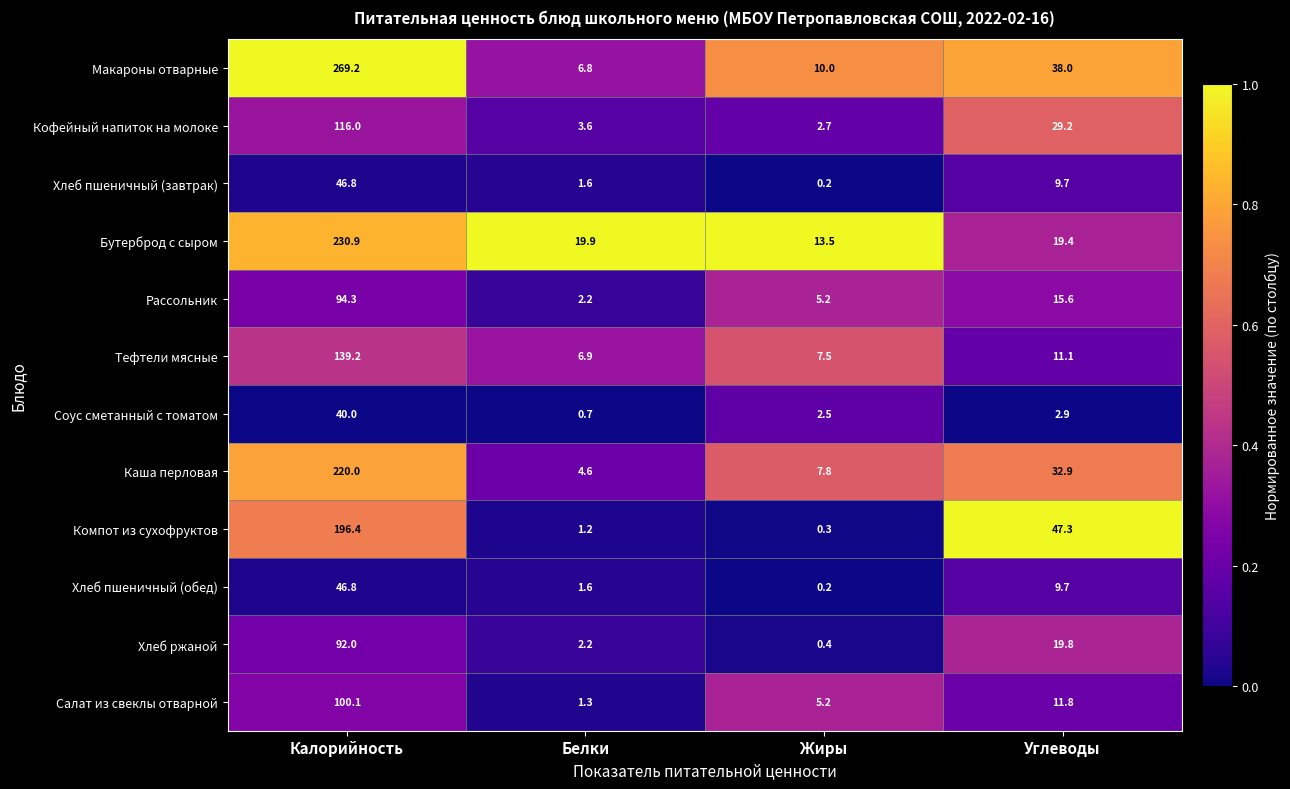

At which category is the sum across all series the highest?

Калорийность